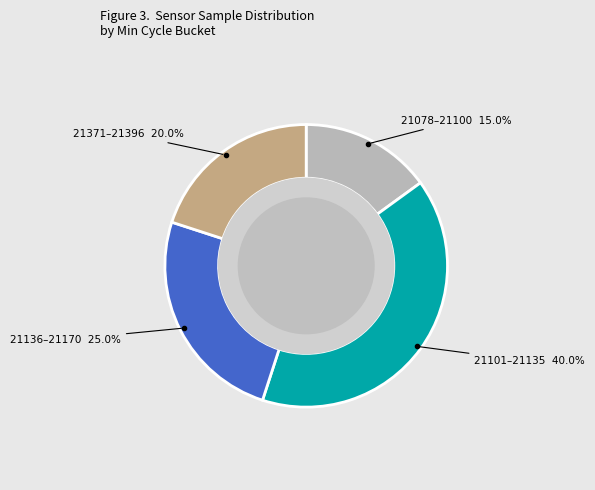

Which has a higher value, 21078–21100 or 21371–21396?

21371–21396